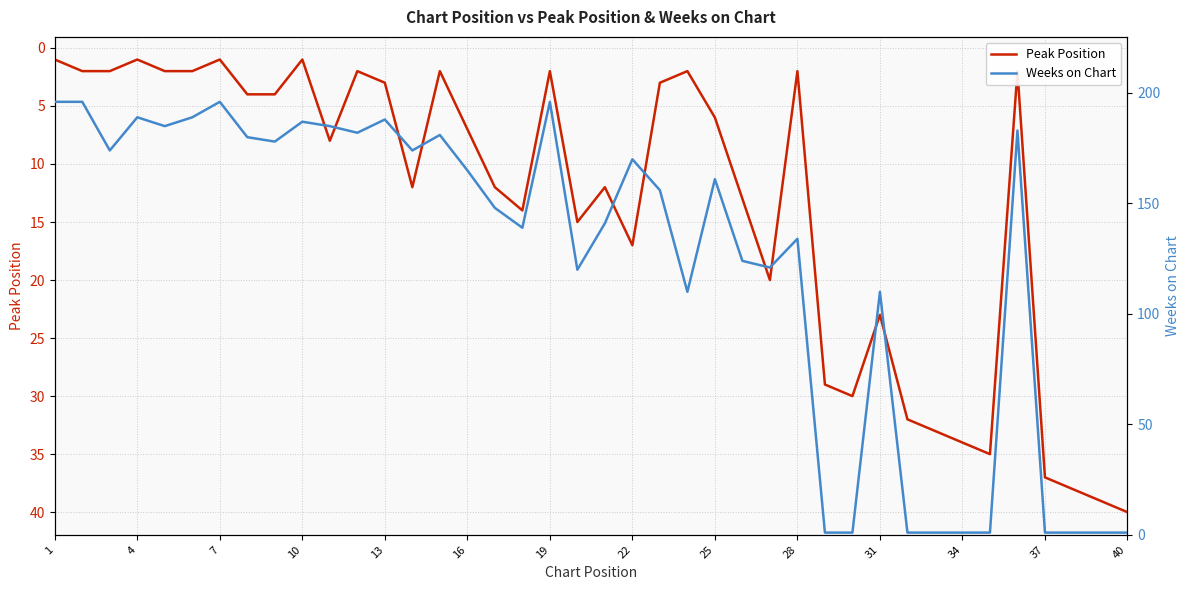

Is this an area chart (filled region under the line)?

No